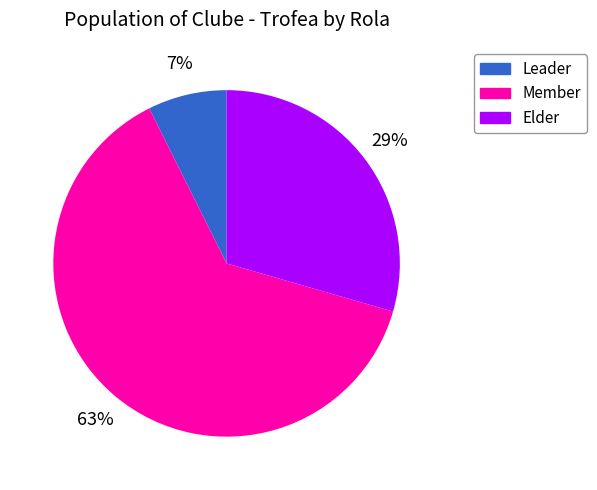

To the nearest percent, what is the average slice percentage?

33%